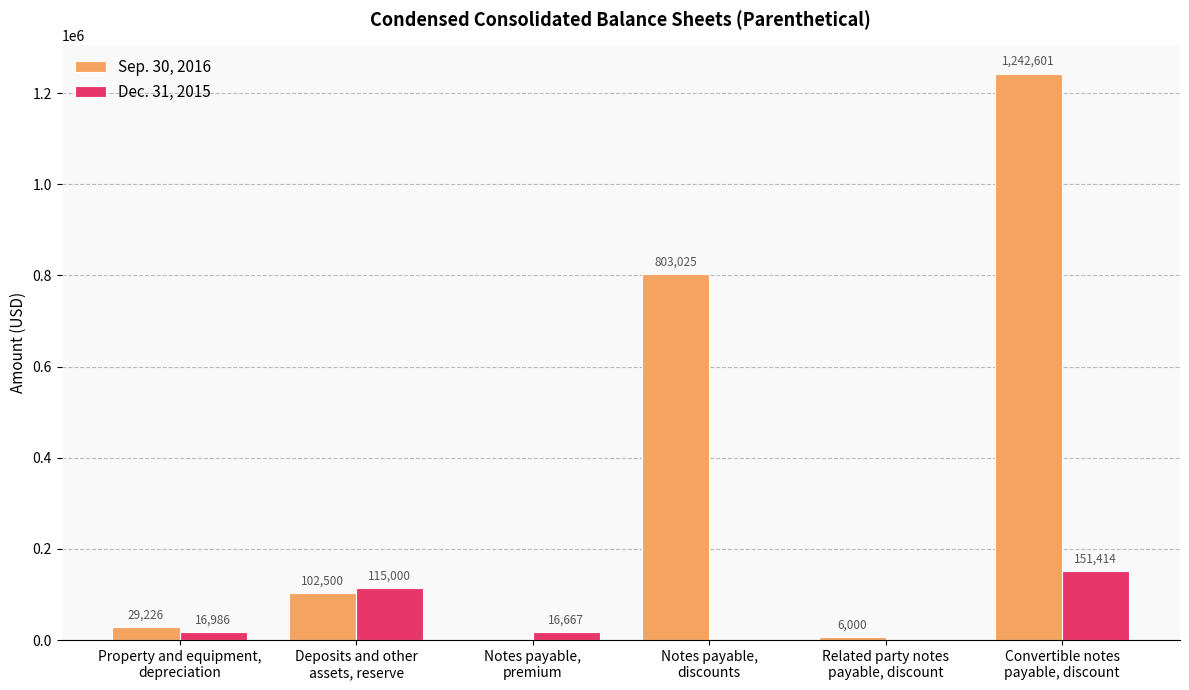

How many values in Sep. 30, 2016 are above zero?

5